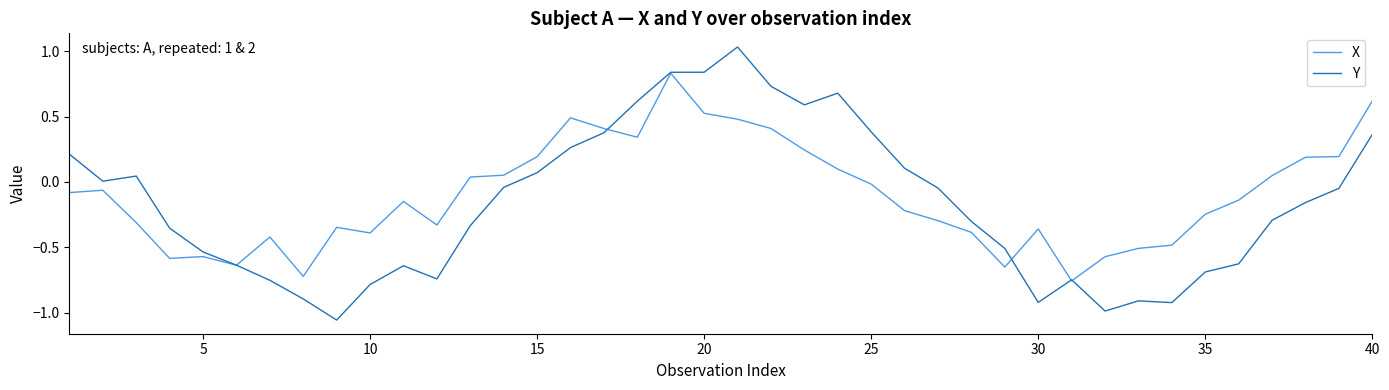

What are all the series names shown in the legend?

X, Y